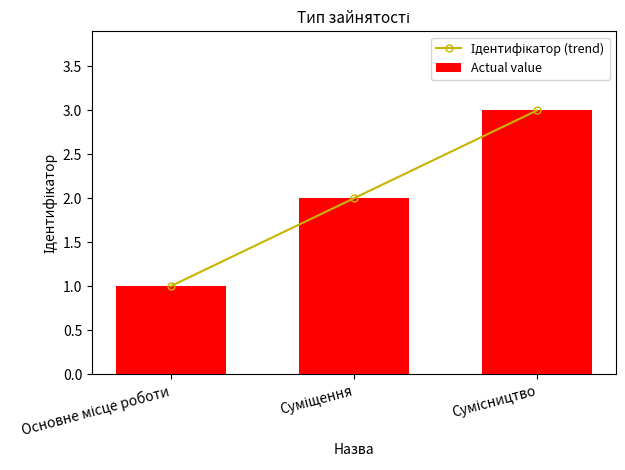

What is the value of the Actual value bar at the 2nd from the left?

2